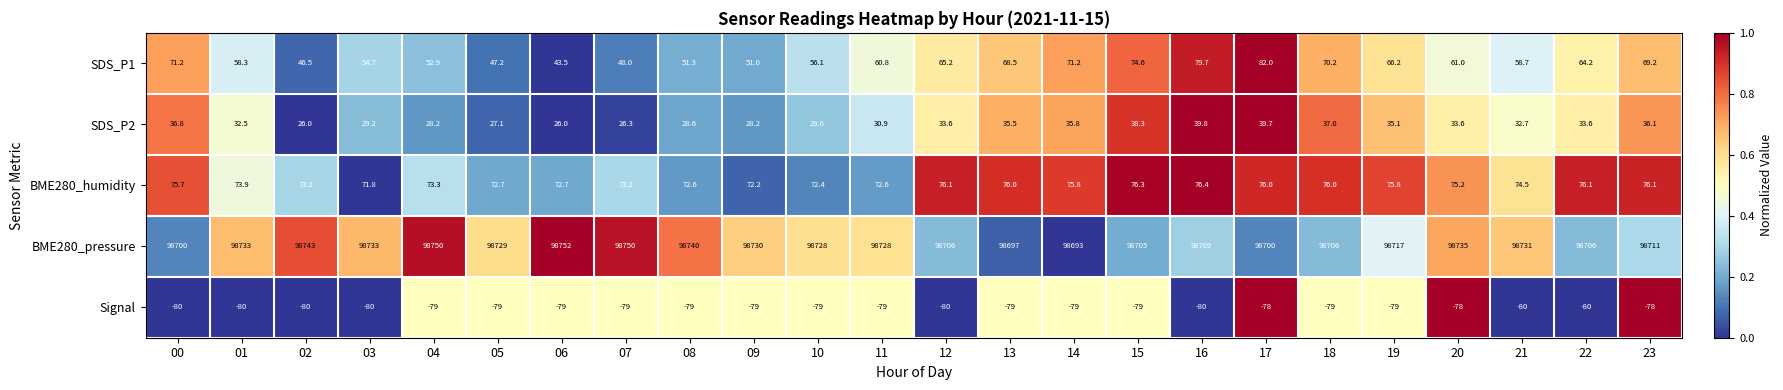

Which series changed the most between 04 and 06?

SDS_P1